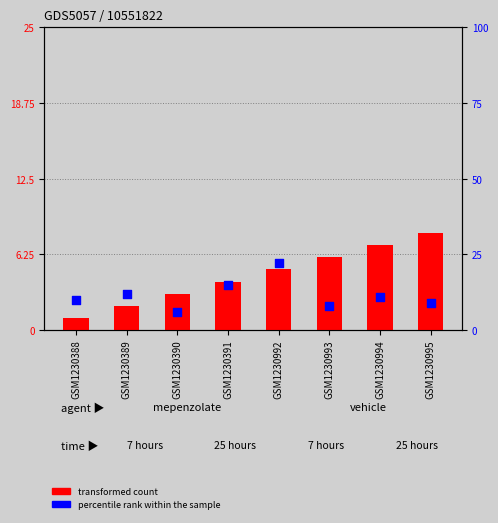

At which category is the sum across all series the highest?

GSM1230992